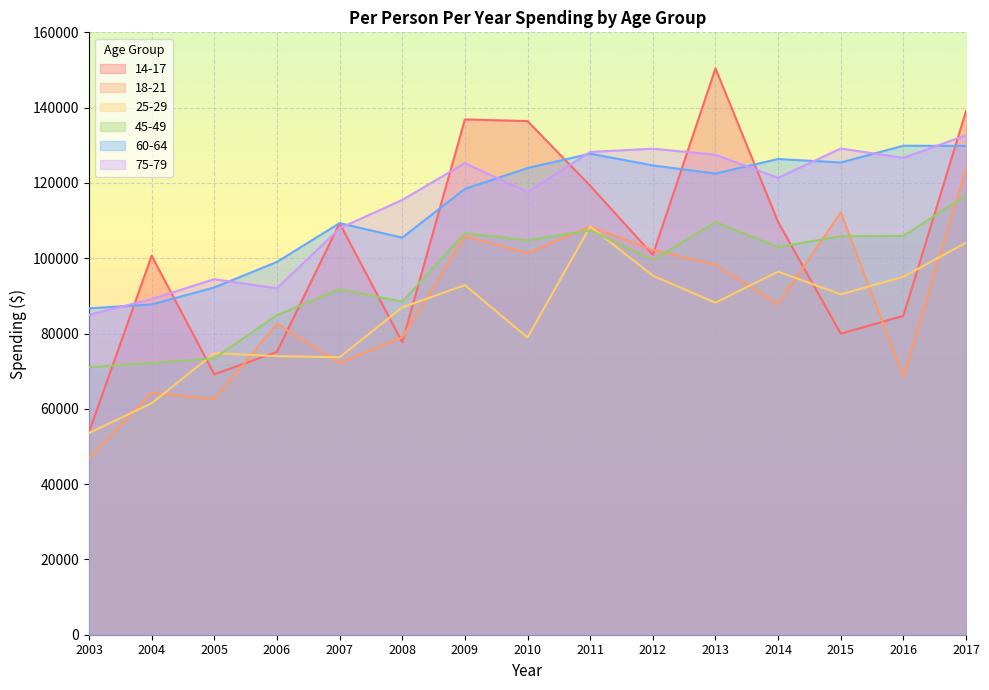

How many intersections are there between 14-17 and 45-49?

7